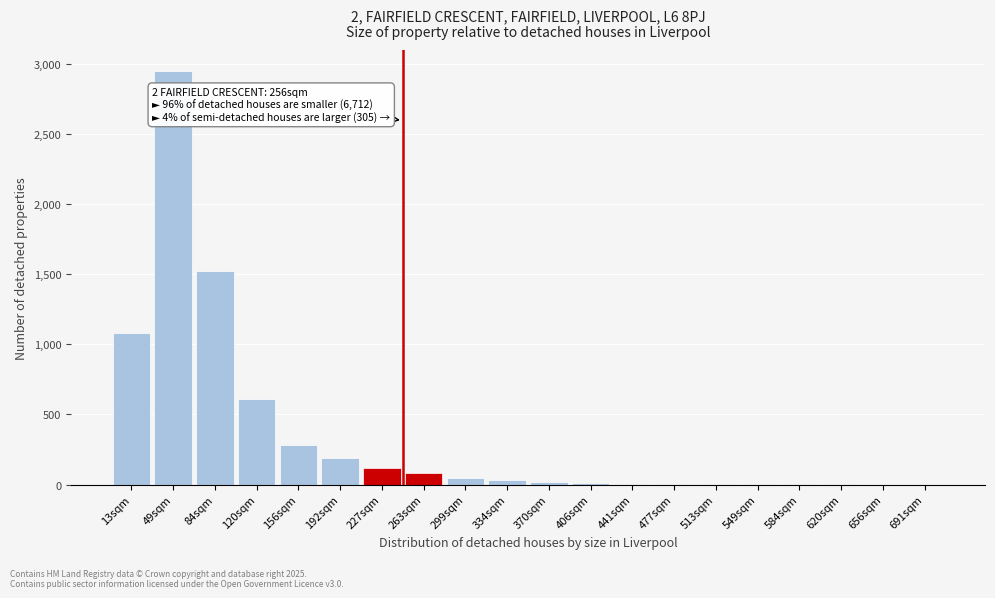

Which has a higher value, 13sqm or 192sqm?

13sqm